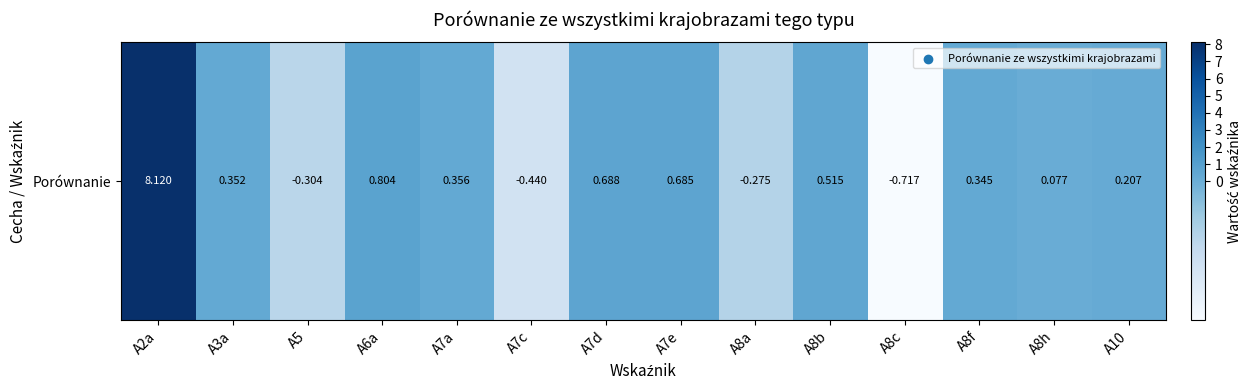

Reading left to right, extract all data points from this chart.

8.1	0.4	-0.3	0.8	0.4	-0.4	0.7	0.7	-0.3	0.5	-0.7	0.3	0.1	0.2